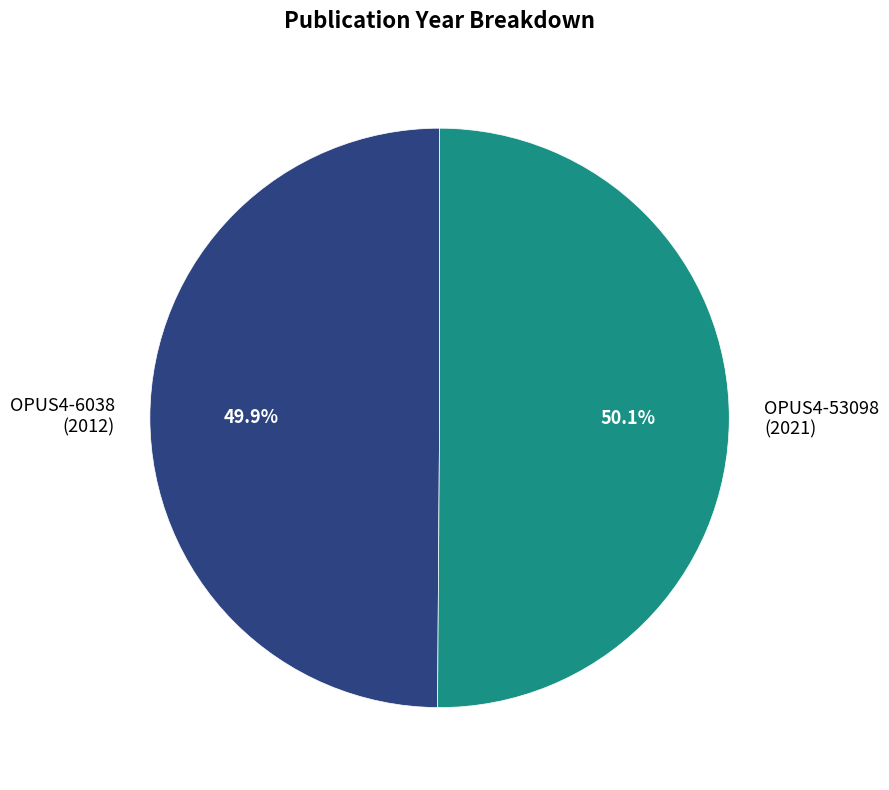

Is there a majority slice in this chart?

Yes